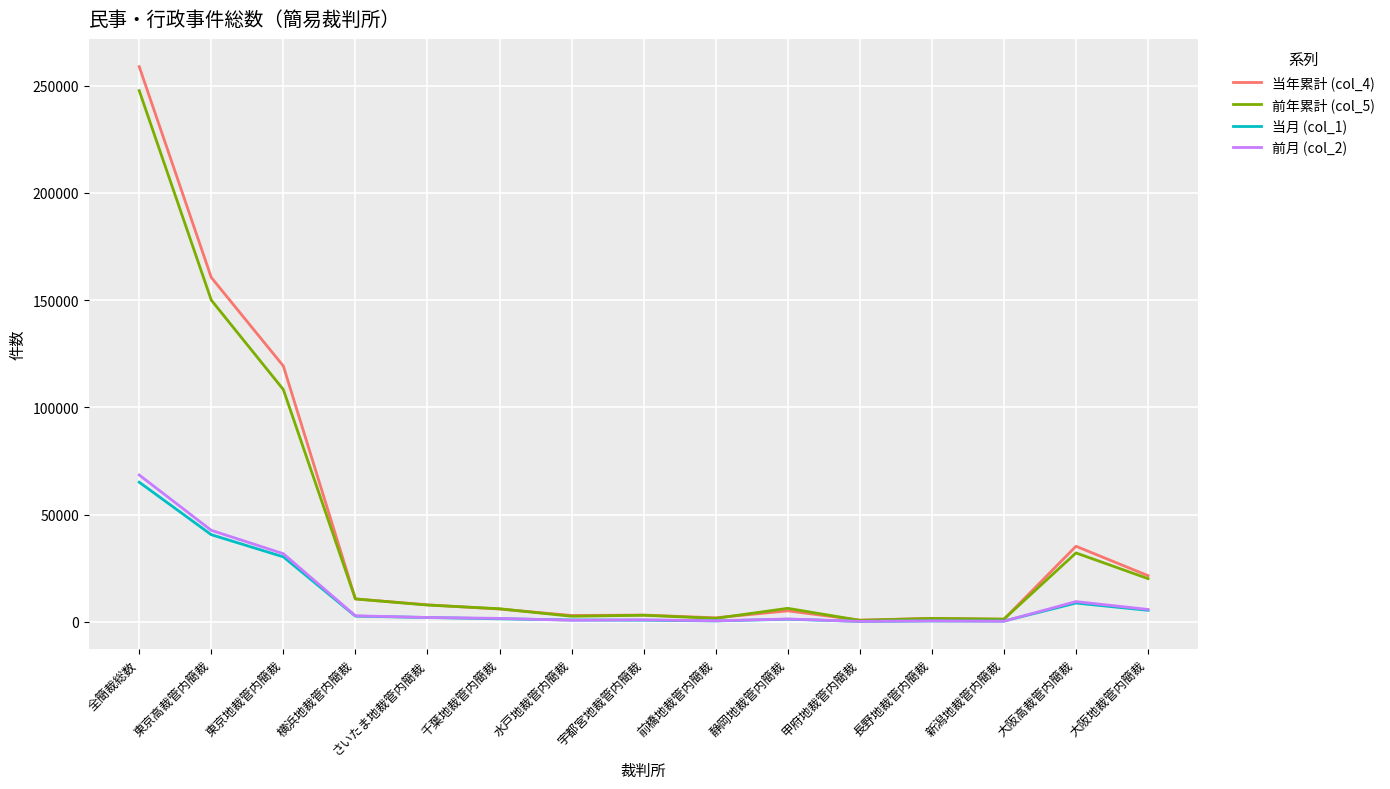

At how many categories does at least one series exceed 169411?

1